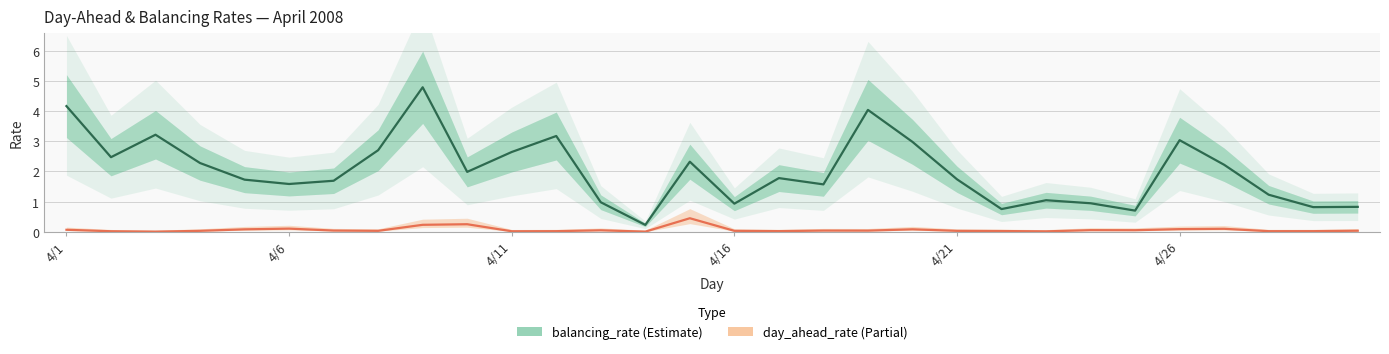

What is the sum of all balancing_rate values?

60.6